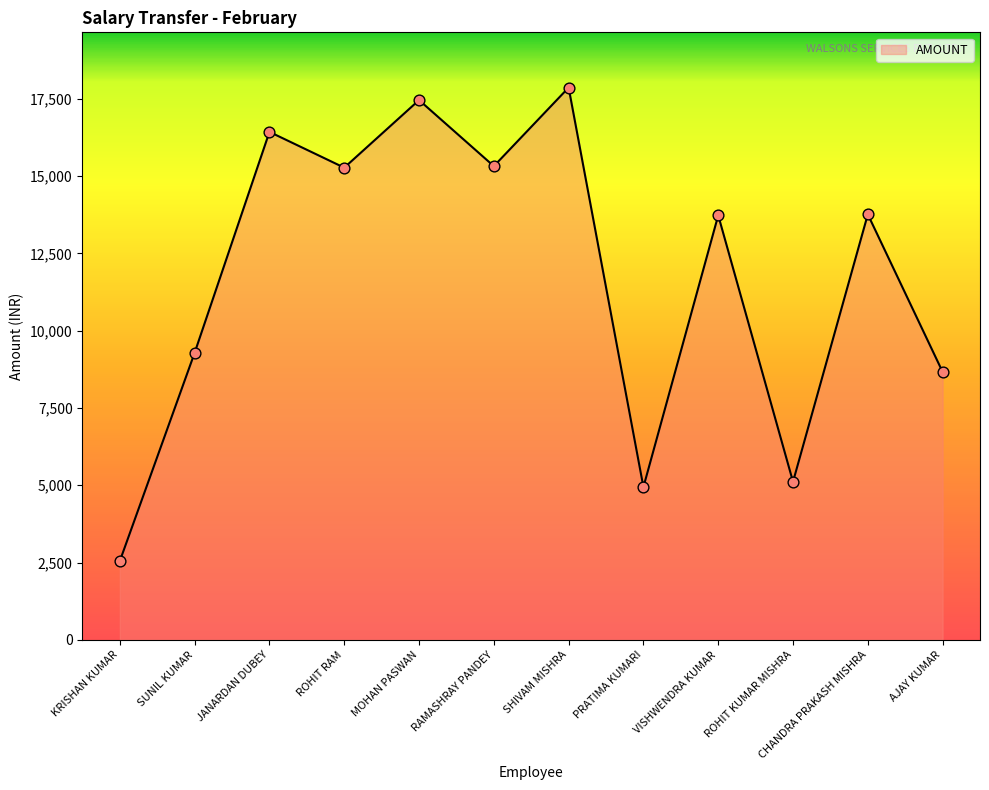

What is the change in value from ROHIT KUMAR MISHRA to AJAY KUMAR?

+3555